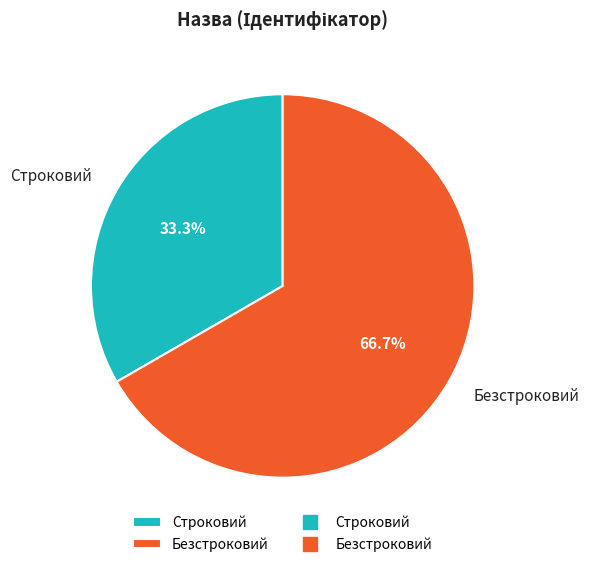

To the nearest percent, what is the average slice percentage?

50%